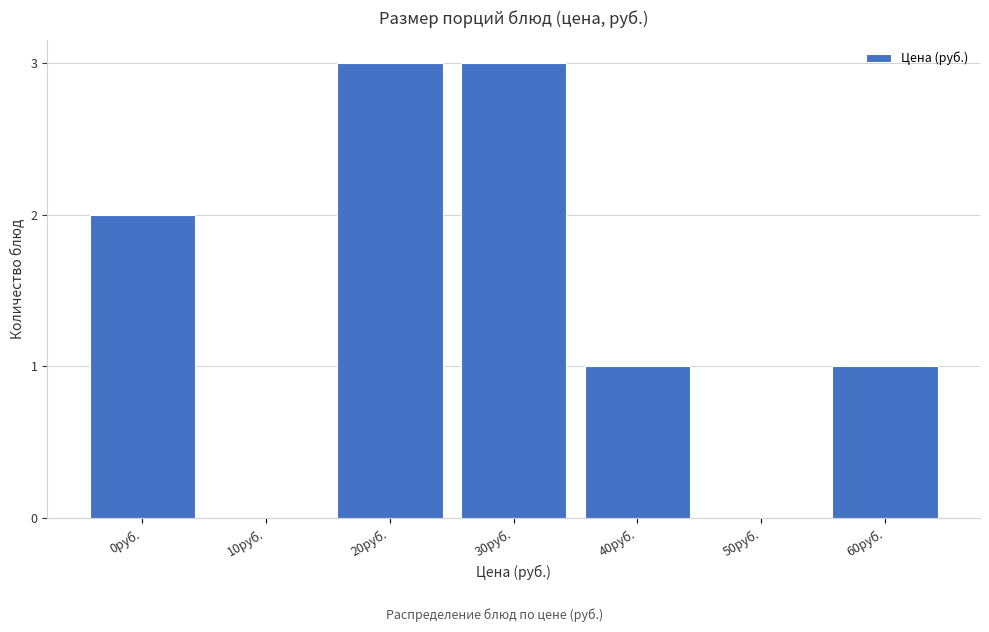

Reading left to right, list all the values displayed in this chart.

0руб.=2	10руб.=0	20руб.=3	30руб.=3	40руб.=1	50руб.=0	60руб.=1